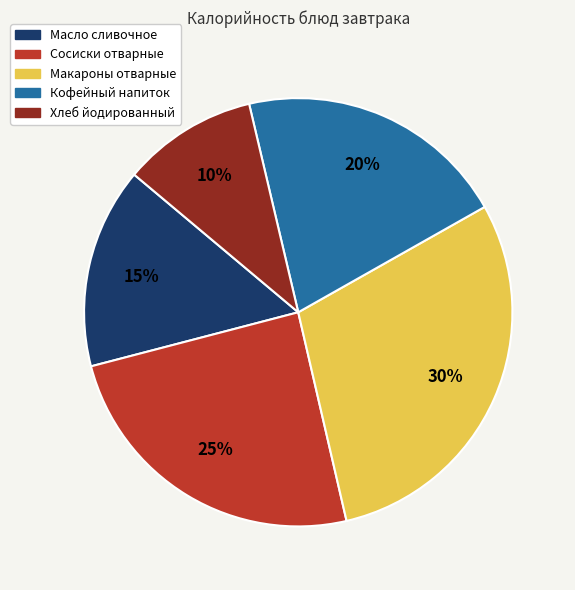

Combined, do Масло сливочное and Сосиски отварные account for over 50%?

No